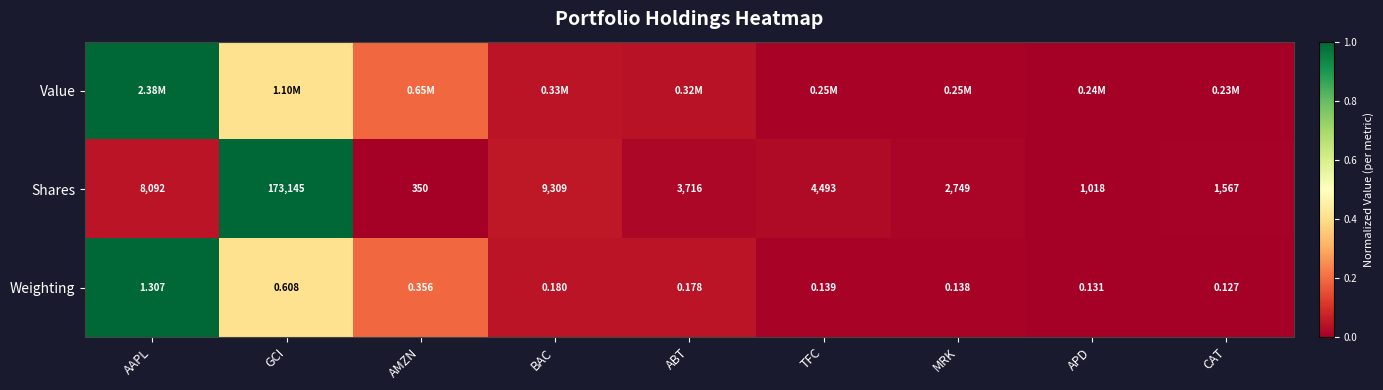

At which label does Shares reach its minimum?

AMZN